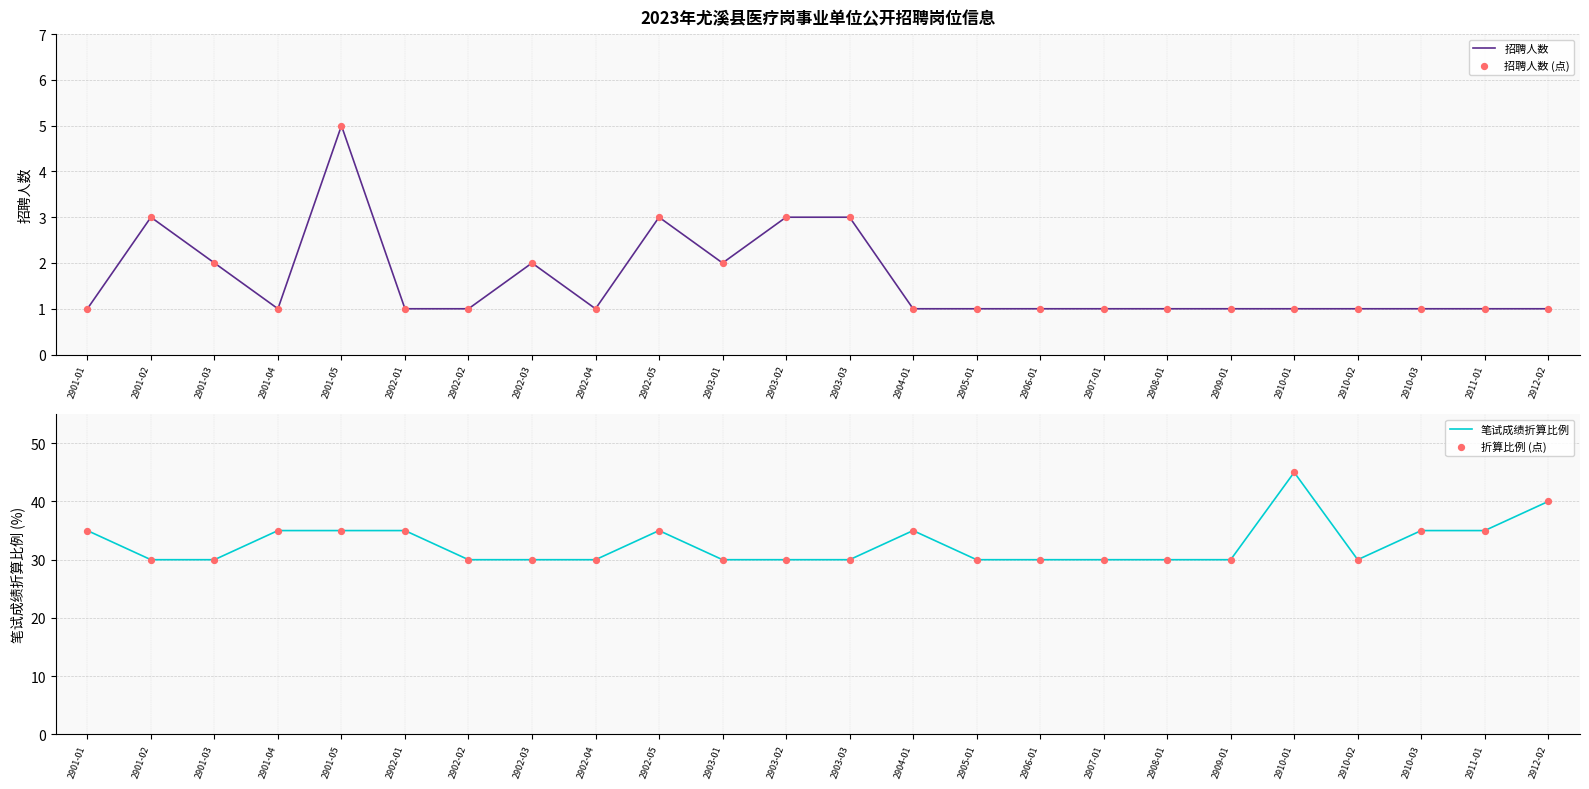

At how many categories does at least one series exceed 22?

24